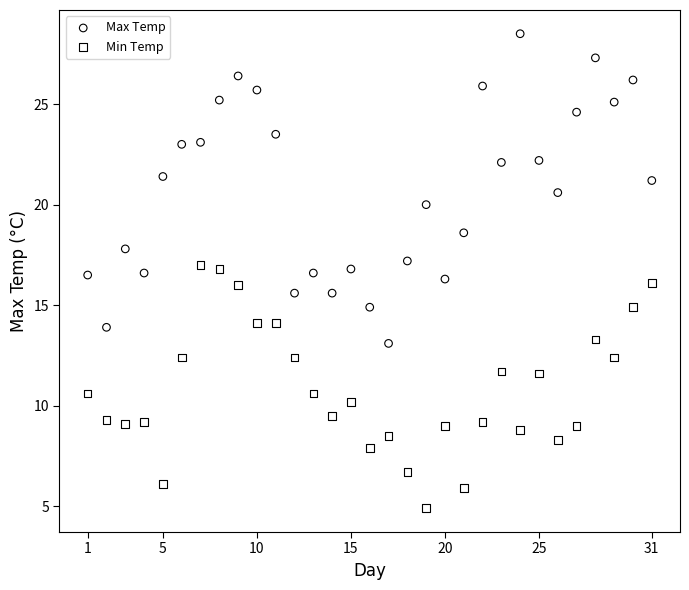

What are all the series names shown in the legend?

Max Temp, Min Temp